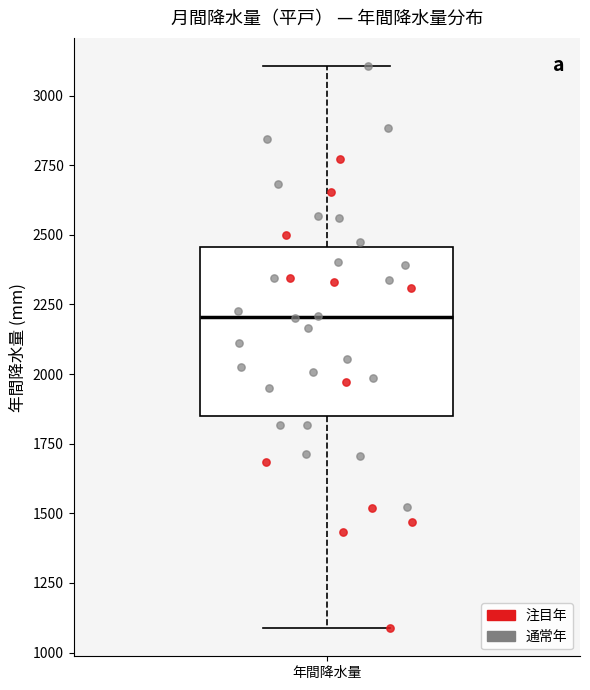

Transcribe this box plot: give where the median line is, the range the box spans, and where the two whiskers end, as read against the y-axis. The values are not printed on the chart, so give them approximately, as read against the axis.

median 2200, box 1850 to 2450, whiskers 1100 to 3100